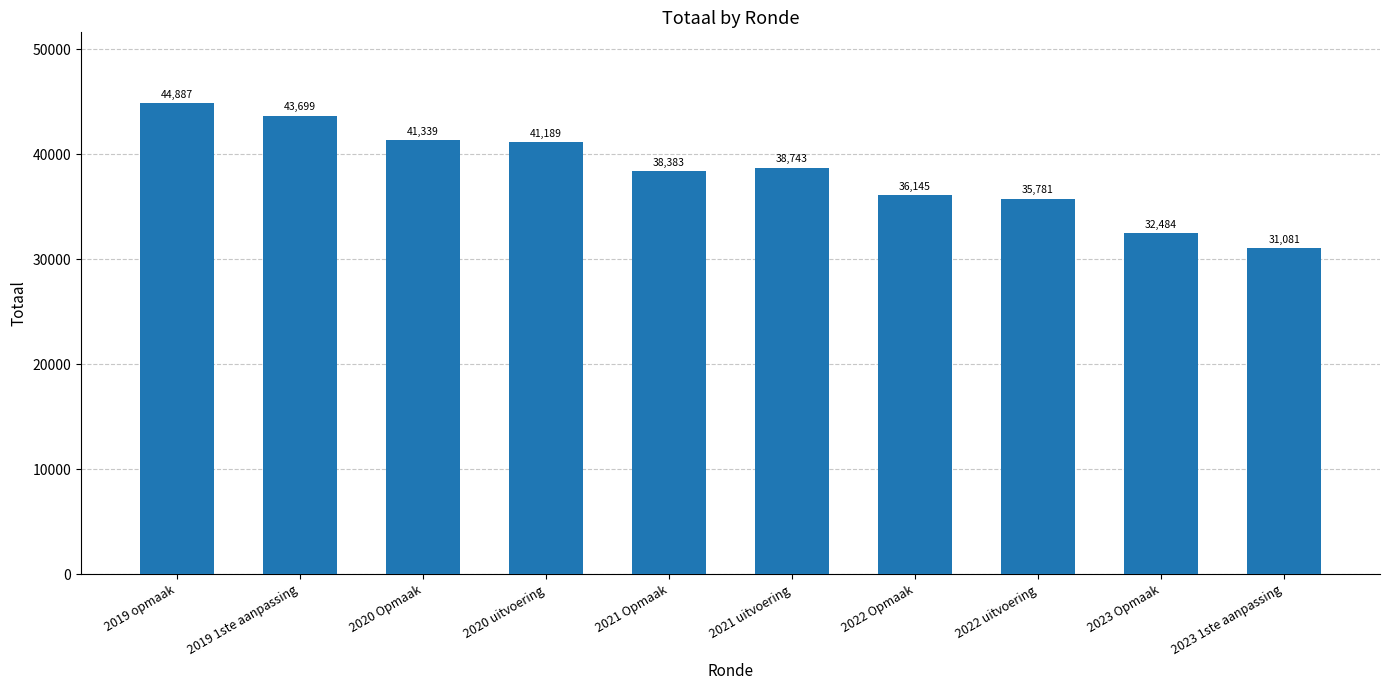

What is the sum of the values at 2023 Opmaak and 2020 Opmaak?

73823